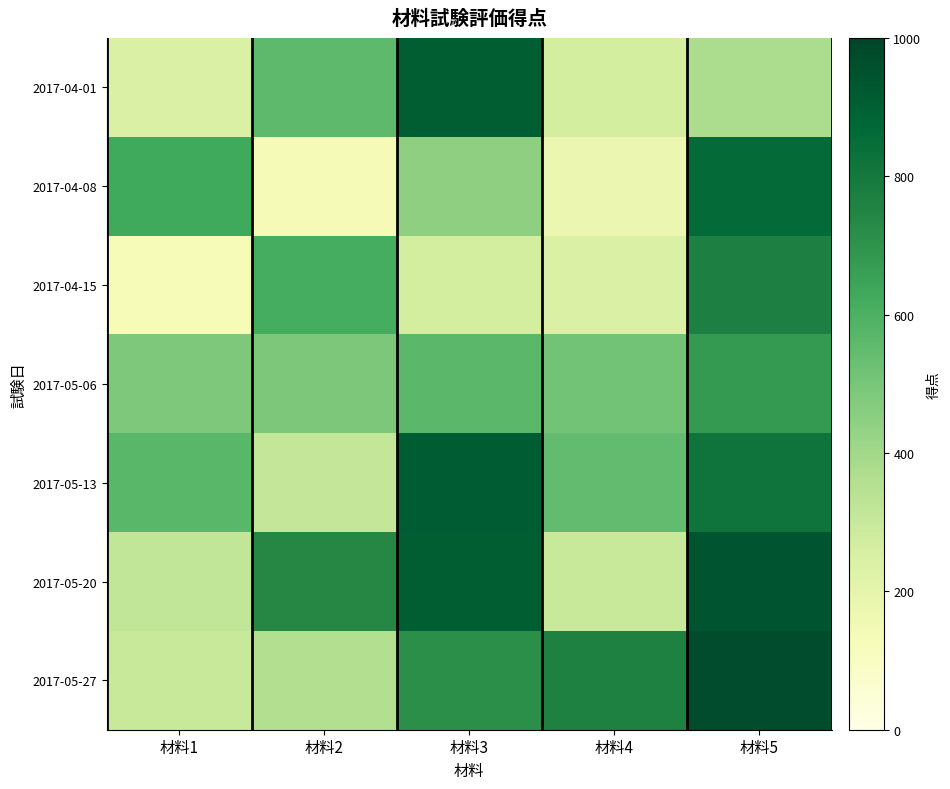

Rank the series at 材料4 from lowest to highest value.

2017-04-08, 2017-04-15, 2017-04-01, 2017-05-20, 2017-05-06, 2017-05-13, 2017-05-27